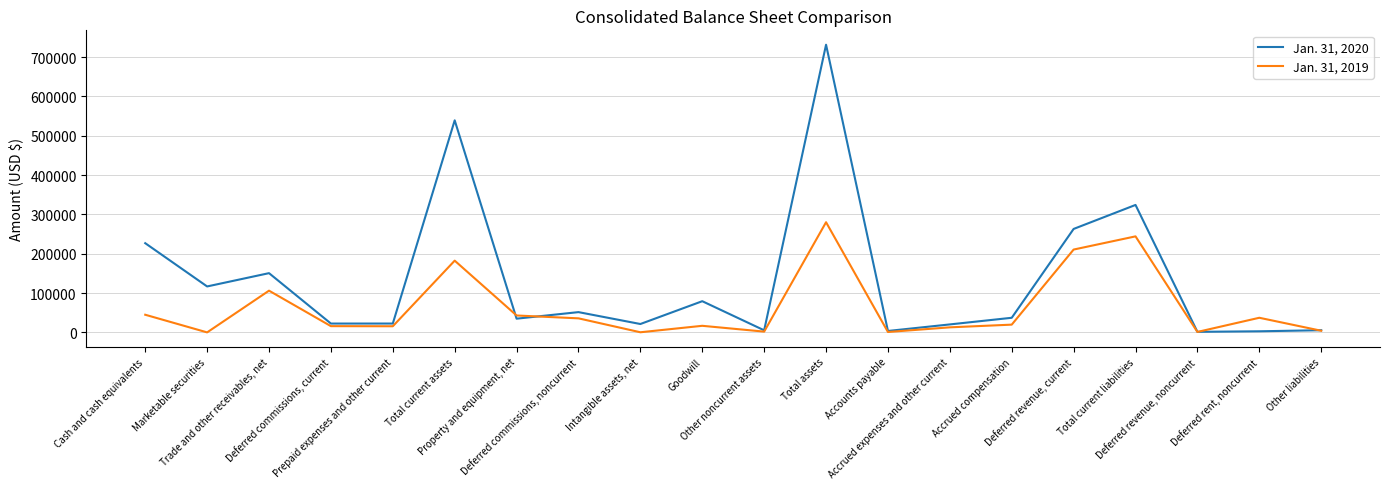

Which series has the widest spread of values?

Jan. 31, 2020